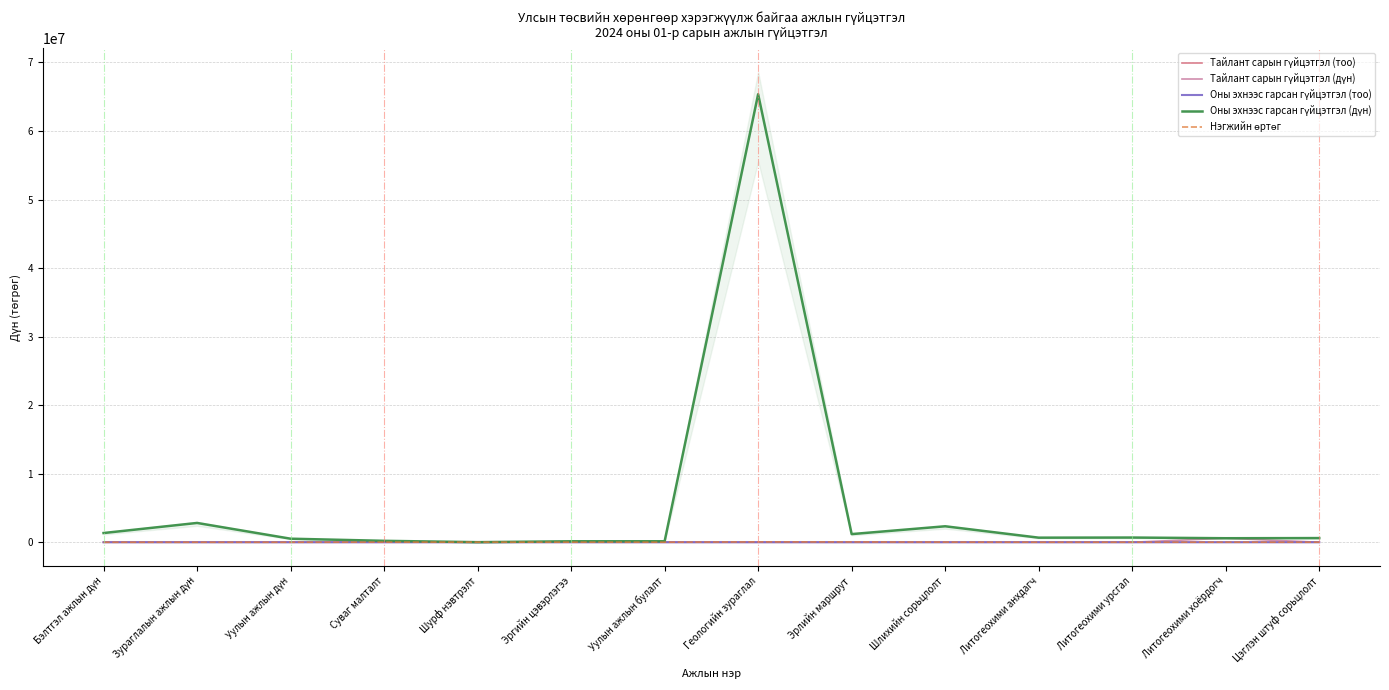

Reading right to left, transcribe all the data shown in this chart.

Тайлант сарын гүйцэтгэл (тоо): Цэглэн штуф сорьцлолт=0.0	Литогеохими хоёрдогч=100.0	Литогеохими урсгал=0.0	Литогеохими анхдагч=0.0	Шлихийн сорьцлолт=0.0	Эрлийн маршрут=0.0	Геологийн зураглал=0.0	Уулын ажлын булалт=0.0	Эргийн цэвэрлэгээ=0.0	Шурф нэвтрэлт=0.0	Суваг малталт=0.0	Уулын ажлын дүн=0.0	Зураглалын ажлын дүн=0.0	Бэлтгэл ажлын дүн=0.0
Тайлант сарын гүйцэтгэл (дүн): Цэглэн штуф сорьцлолт=0.0	Литогеохими хоёрдогч=585000.0	Литогеохими урсгал=0.0	Литогеохими анхдагч=0.0	Шлихийн сорьцлолт=0.0	Эрлийн маршрут=0.0	Геологийн зураглал=0.0	Уулын ажлын булалт=0.0	Эргийн цэвэрлэгээ=0.0	Шурф нэвтрэлт=0.0	Суваг малталт=0.0	Уулын ажлын дүн=0.0	Зураглалын ажлын дүн=0.0	Бэлтгэл ажлын дүн=0.0
Оны эхнээс гарсан гүйцэтгэл (тоо): Цэглэн штуф сорьцлолт=98.0	Литогеохими хоёрдогч=100.0	Литогеохими урсгал=117.0	Литогеохими анхдагч=157.0	Шлихийн сорьцлолт=117.0	Эрлийн маршрут=29.0	Геологийн зураглал=1345.0	Уулын ажлын булалт=18.9	Эргийн цэвэрлэгээ=117.0	Шурф нэвтрэлт=0.6	Суваг малталт=15.2	Уулын ажлын дүн=0.0	Зураглалын ажлын дүн=0.0	Бэлтгэл ажлын дүн=24.0
Оны эхнээс гарсан гүйцэтгэл (дүн): Цэглэн штуф сорьцлолт=607600.0	Литогеохими хоёрдогч=585000.0	Литогеохими урсгал=684450.0	Литогеохими анхдагч=667250.0	Шлихийн сорьцлолт=2328300.0	Эрлийн маршрут=1189000.0	Геологийн зураглал=65367000.0	Уулын ажлын булалт=141750.0	Эргийн цэвэрлэгээ=140400.0	Шурф нэвтрэлт=9900.0	Суваг малталт=205200.0	Уулын ажлын дүн=516250.0	Зураглалын ажлын дүн=2814000.0	Бэлтгэл ажлын дүн=1344000.0
Нэгжийн өртөг: Цэглэн штуф сорьцлолт=6200.0	Литогеохими хоёрдогч=5850.0	Литогеохими урсгал=5850.0	Литогеохими анхдагч=4250.0	Шлихийн сорьцлолт=19900.0	Эрлийн маршрут=41000.0	Геологийн зураглал=48600.0	Уулын ажлын булалт=7500.0	Эргийн цэвэрлэгээ=9500.0	Шурф нэвтрэлт=13500.0	Суваг малталт=16500.0	Уулын ажлын дүн=0.0	Зураглалын ажлын дүн=0.0	Бэлтгэл ажлын дүн=0.0